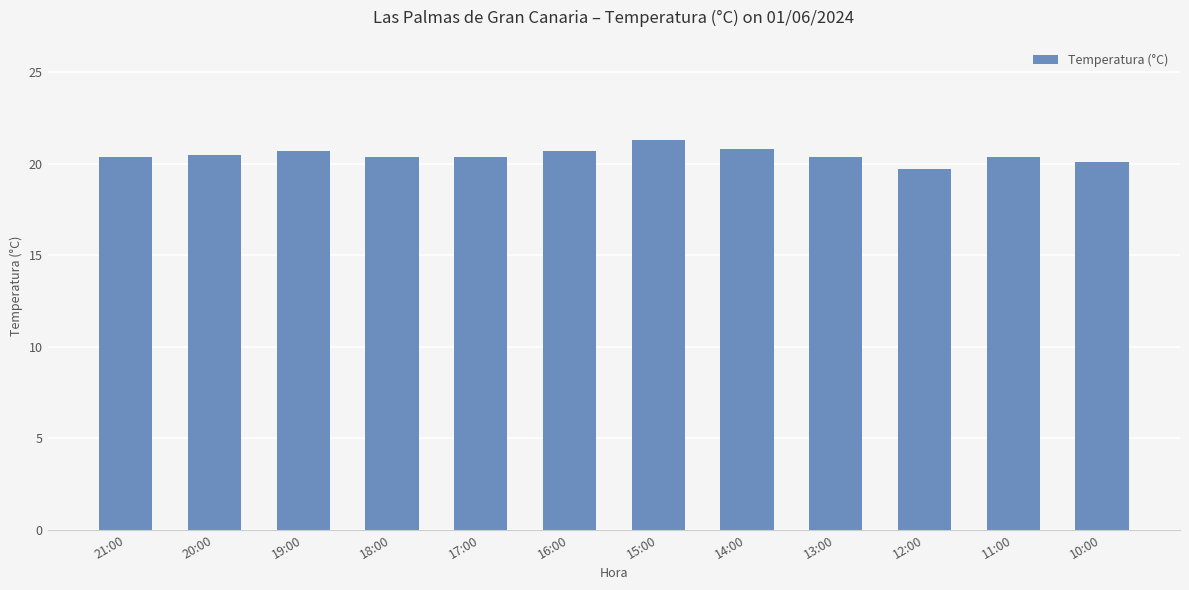

What is the difference between the second highest and second lowest values?

0.7